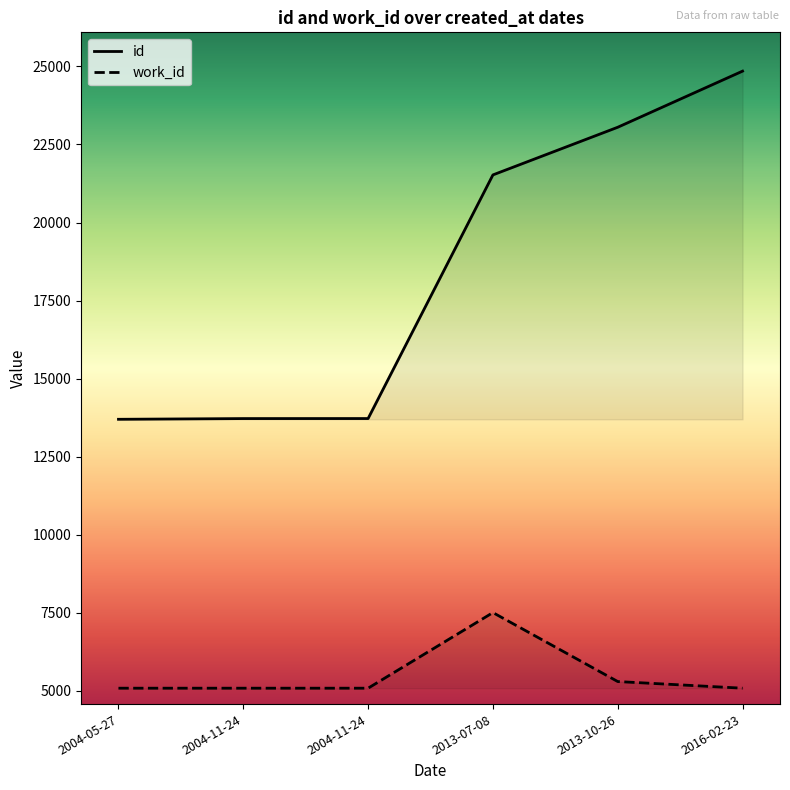

True or false: work_id has a value of 10696 at 2013-07-08.

False